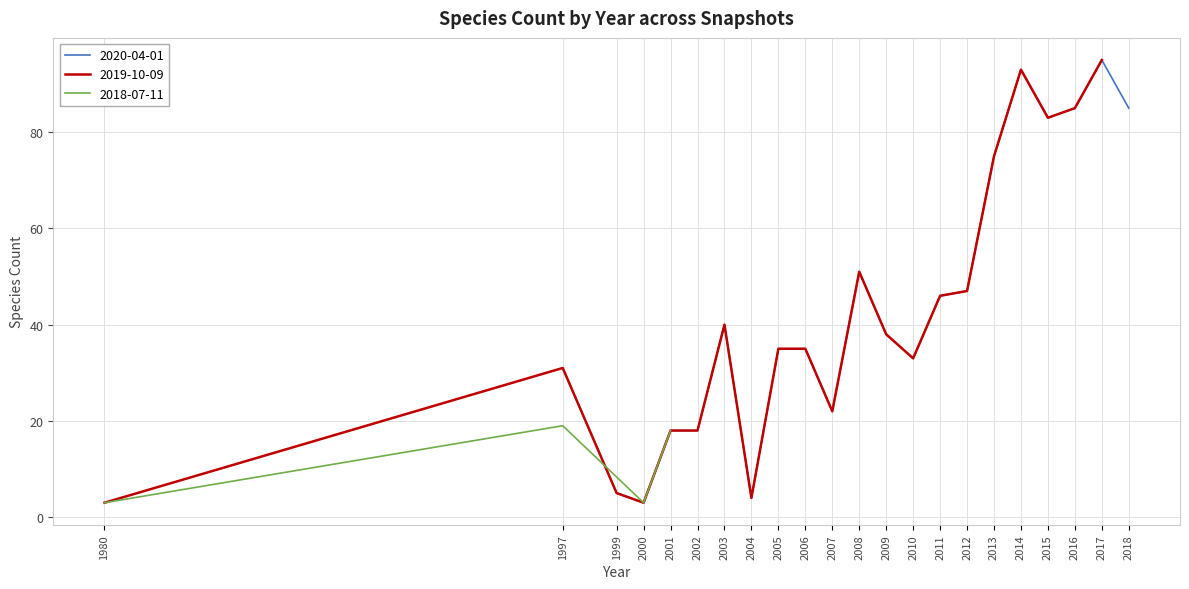

At which label does 2020-04-01 first exceed 38?

2003